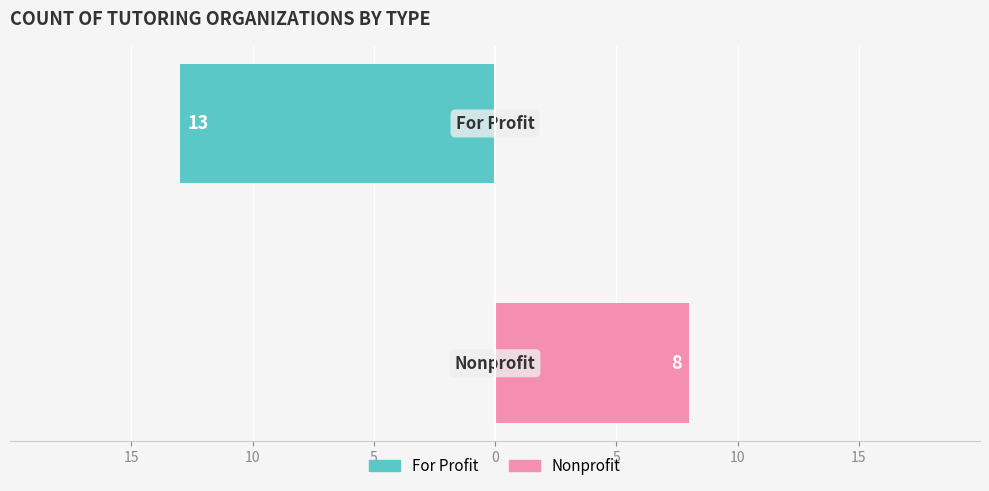

Between 15 and 10, which is larger?

10